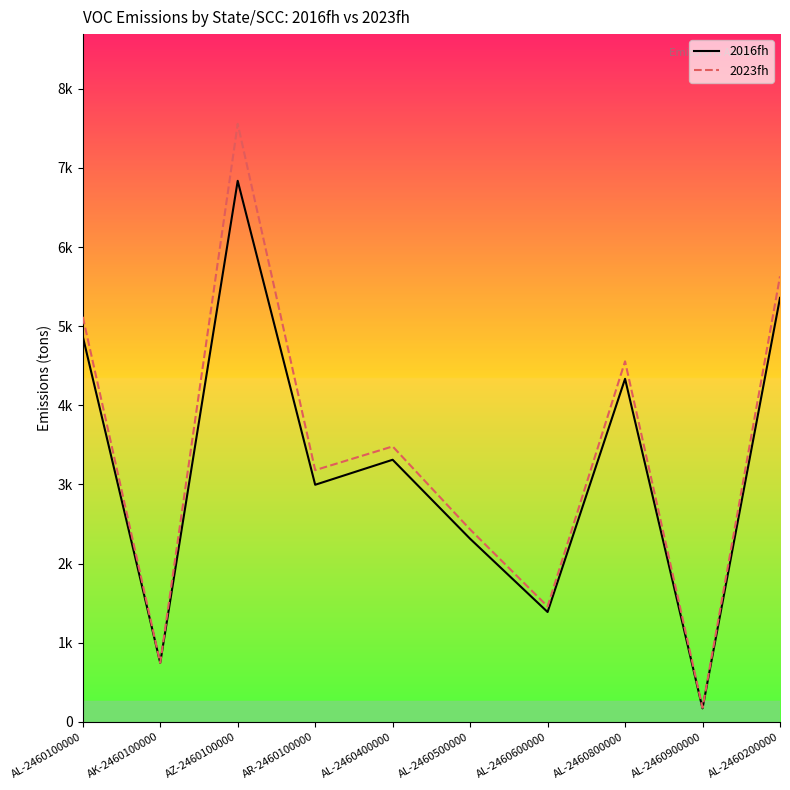

At AR-2460100000, list the series in order from smallest to largest.

2016fh, 2023fh